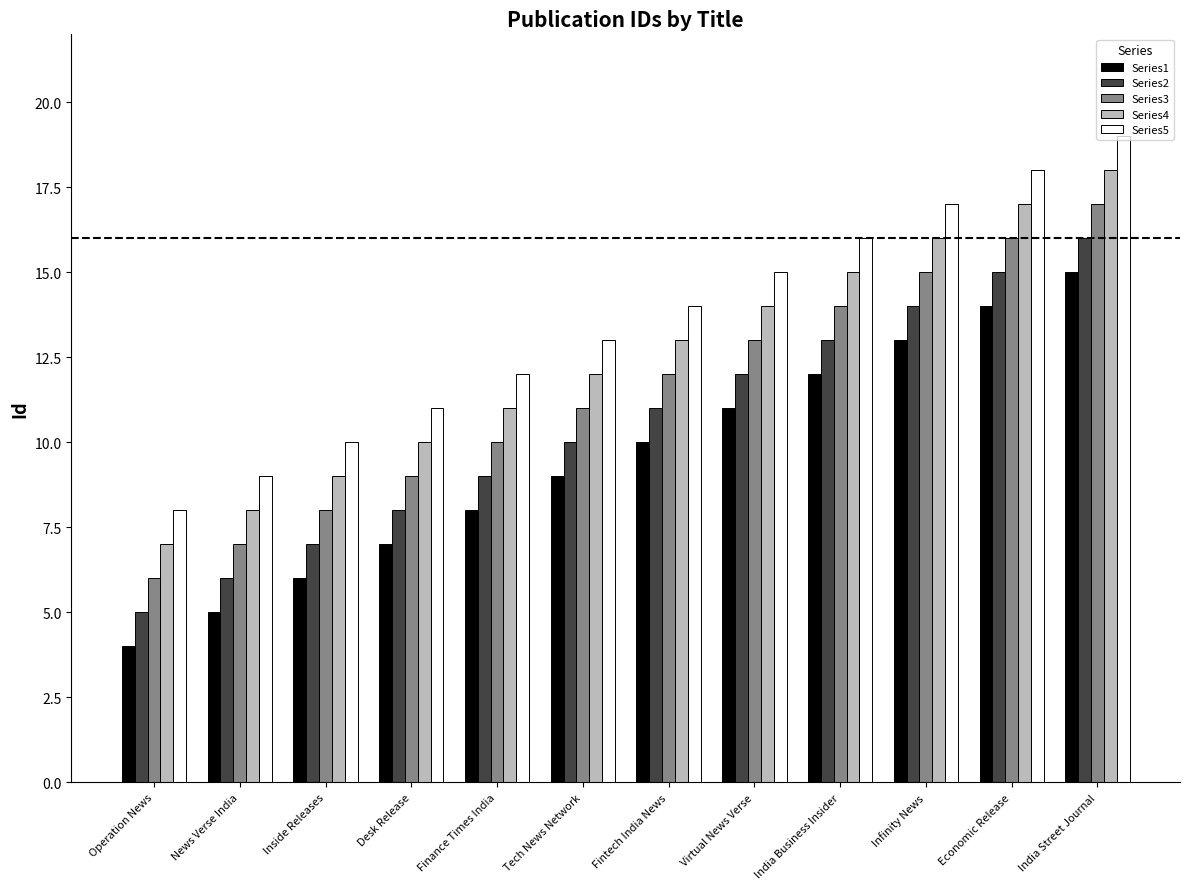

Which series has the largest total across all categories?

Series5